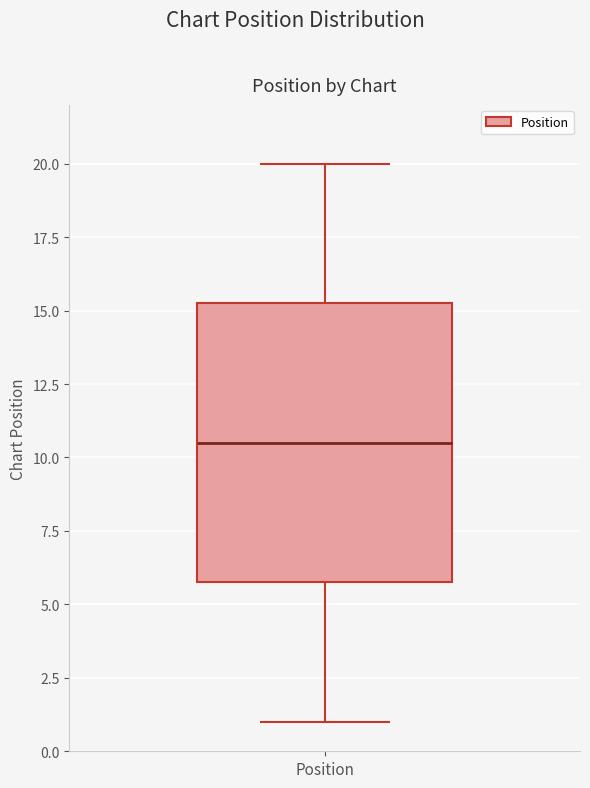

Read this box plot against the y-axis: the position of the median line, the range covered by the box, and the ends of both whiskers. The values are not printed on the chart, so give them approximately, as read against the axis.

median 10.5, box 6.0 to 15.5, whiskers 1.0 to 20.0